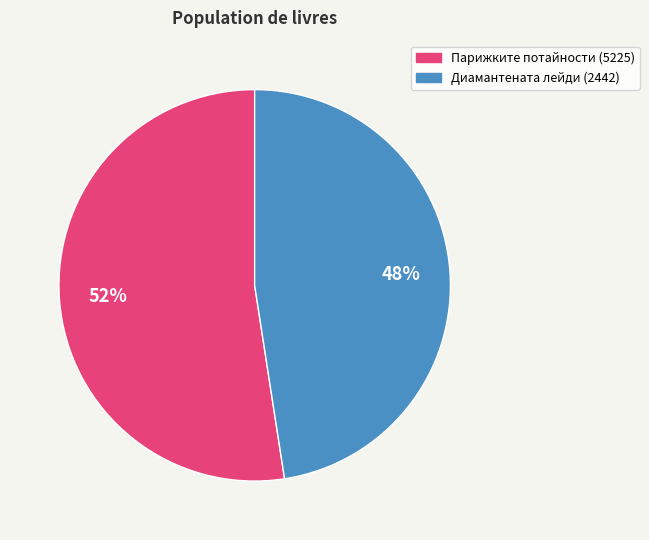

Does Парижките потайности (5225) account for over 50% of the chart?

Yes